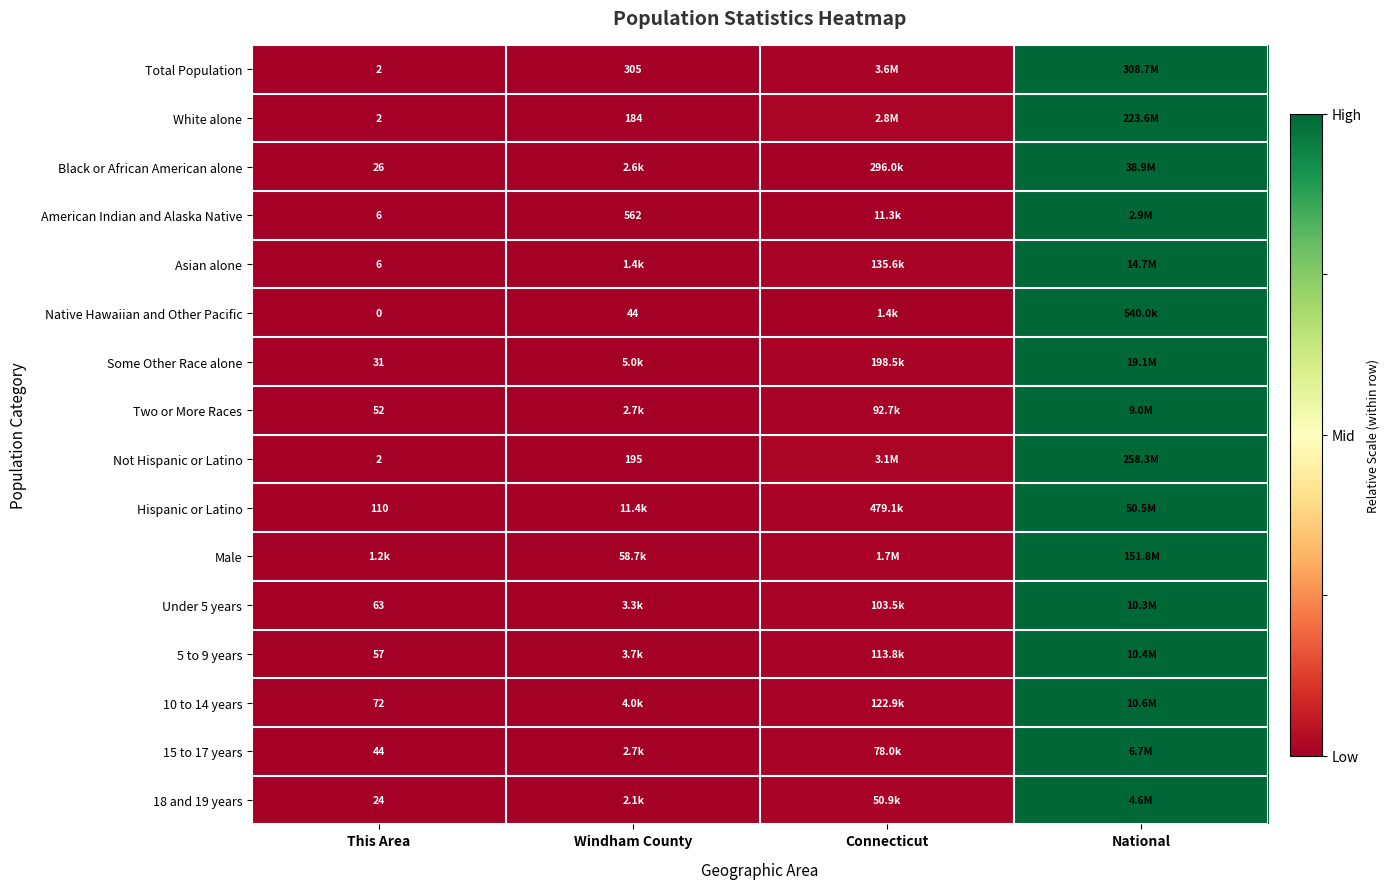

Where is Two or More Races nearest to the value 0?

This Area